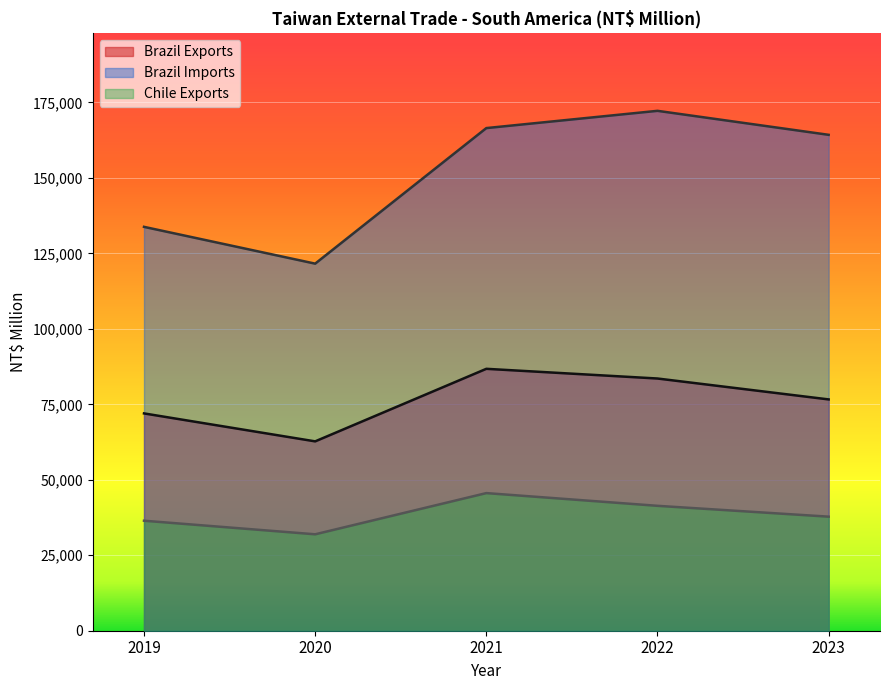

True or false: Brazil Exports has a value of 83548 at 2022.

True